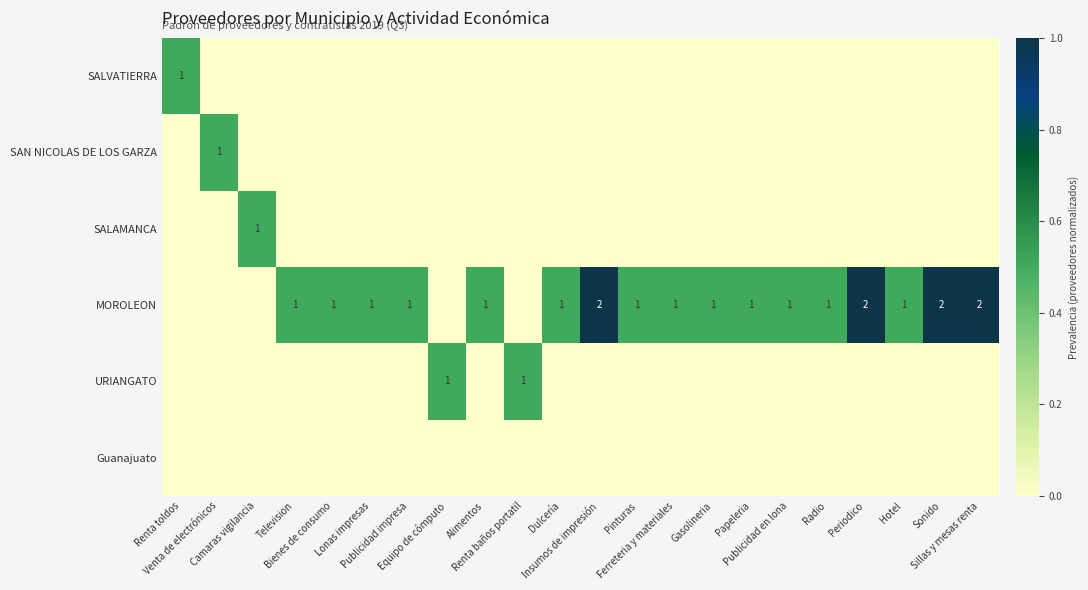

Rank the categories by MOROLEON value from lowest to highest.

Renta toldos, Venta de electrónicos, Camaras vigilancia, Equipo de cómputo, Renta baños portatil, Television, Bienes de consumo, Lonas impresas, Publicidad impresa, Alimentos, Dulcería, Pinturas, Ferreteria y materiales, Gasolineria, Papeleria, Publicidad en lona, Radio, Hotel, Insumos de impresión, Periodico, Sonido, Sillas y mesas renta